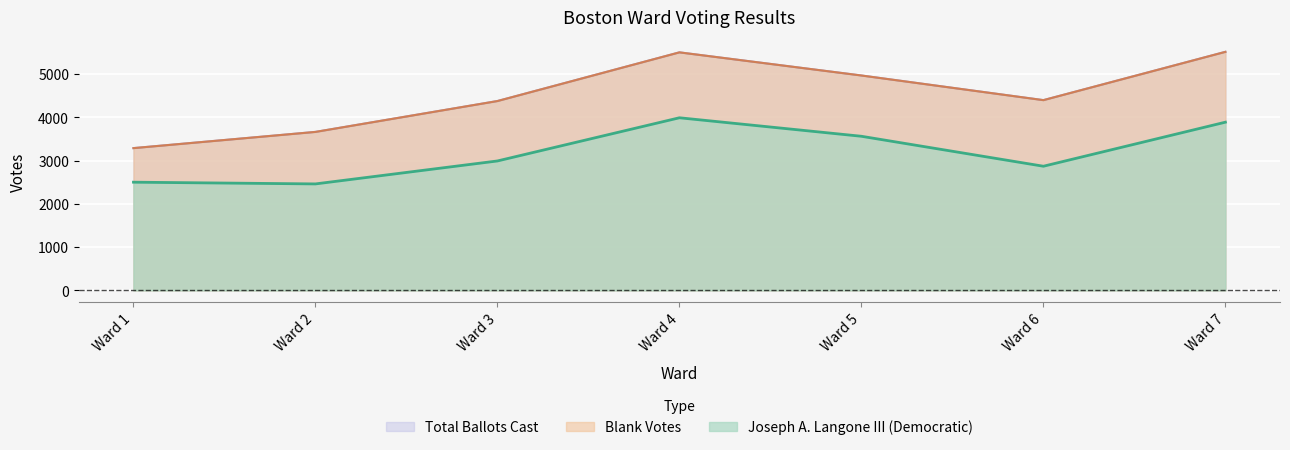

Does the chart display data point markers on the line(s)?

No